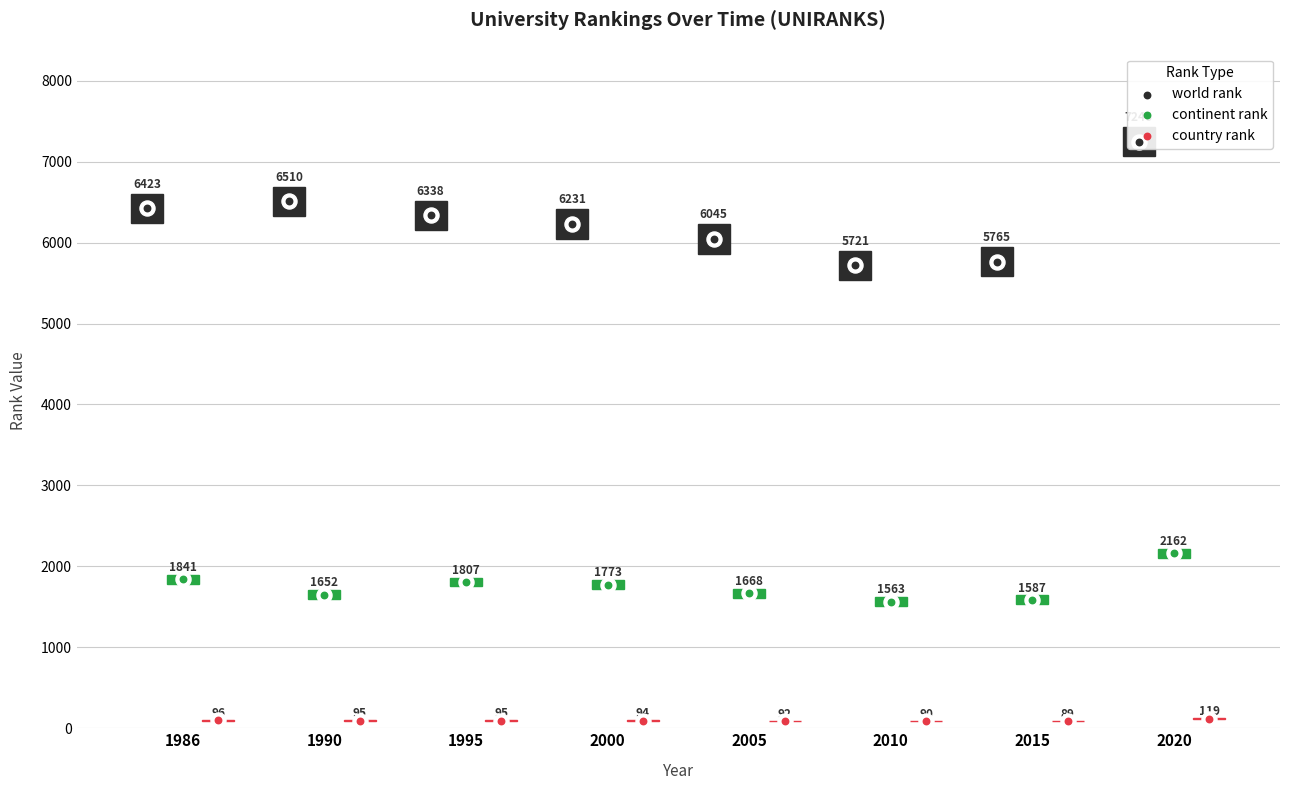

Is the value of continent rank at 2005 greater than the value of country rank at 2000?

Yes